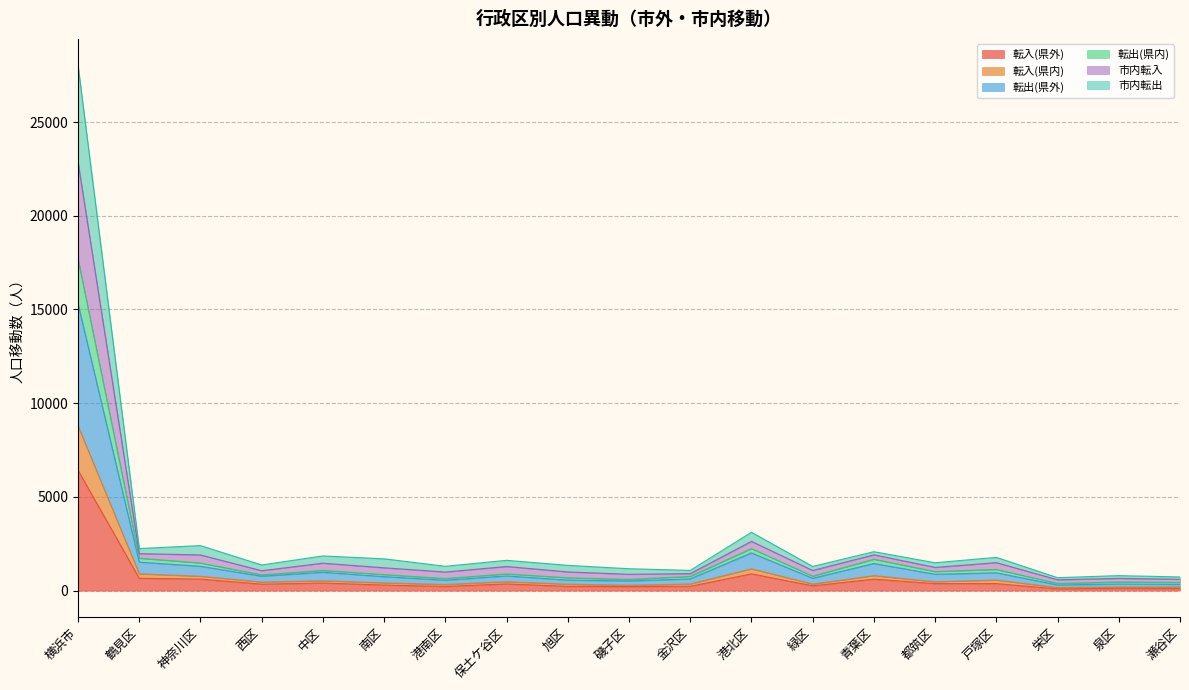

At which label is 転入(県外) closest to 3257?

港北区